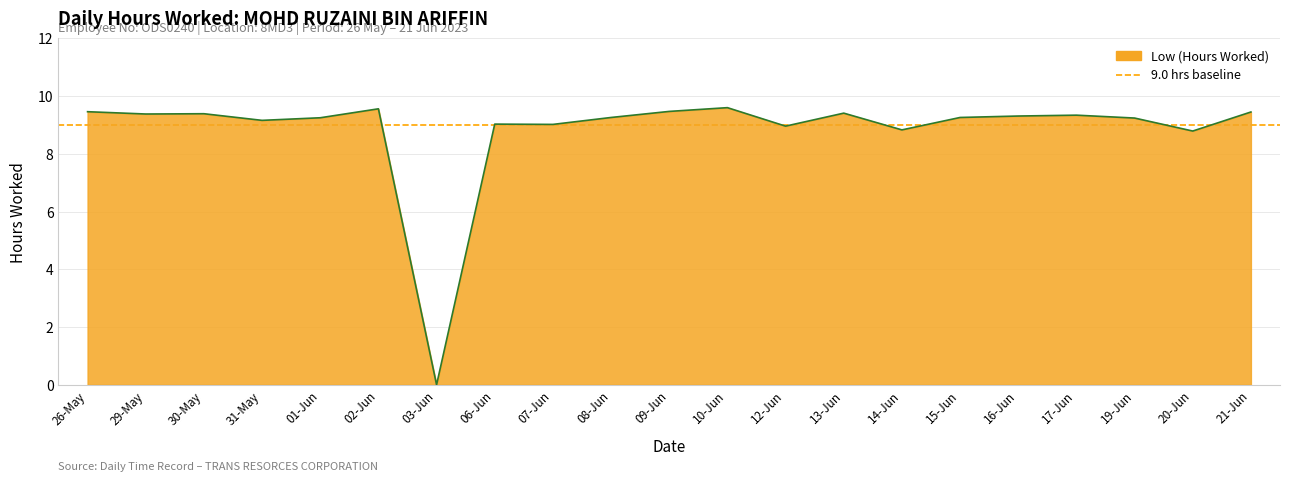

Where is the data nearest to the value 4?

03-Jun